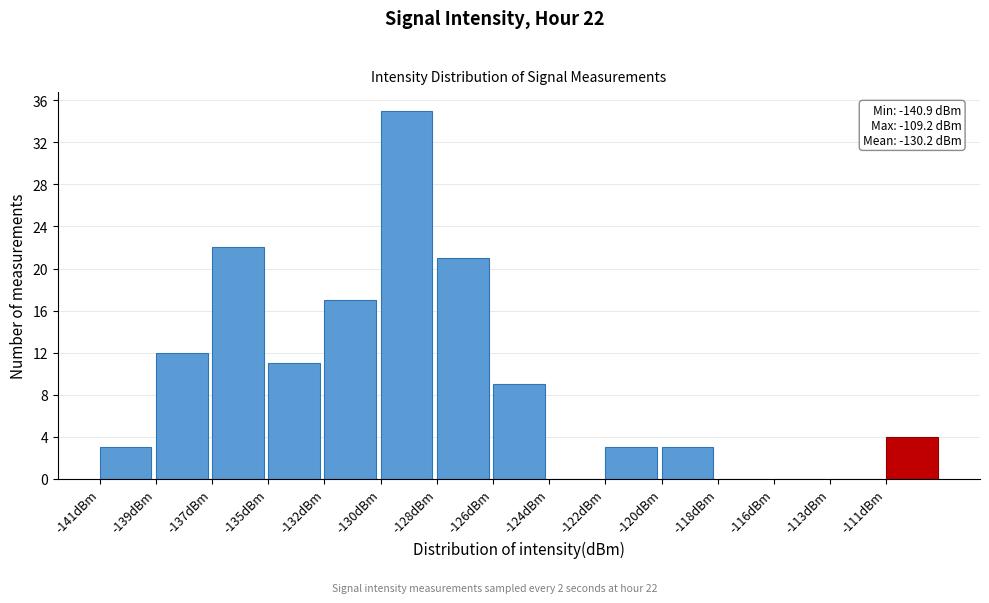

Reading left to right, what are all the values shown in this chart?

-141dBm=3	-139dBm=12	-137dBm=22	-135dBm=11	-132dBm=17	-130dBm=35	-128dBm=21	-126dBm=9	-124dBm=0	-122dBm=3	-120dBm=3	-118dBm=0	-116dBm=0	-113dBm=0	-111dBm=4